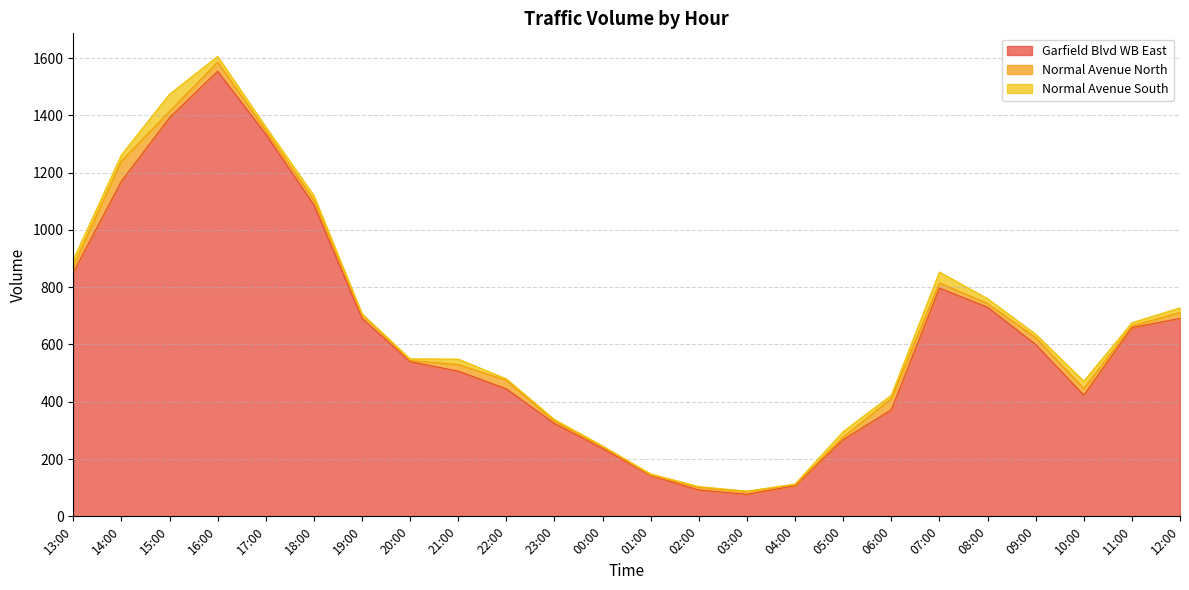

Reading left to right, transcribe all the data shown in this chart.

Garfield Blvd WB East: 852	1170	1392	1554	1334	1087	691	540	507	445	324	237	142	92	77	107	268	372	797	730	600	423	659	691
Normal Avenue North: 22	71	22	32	13	17	14	4	23	30	8	6	2	9	10	3	9	39	18	13	24	23	6	21
Normal Avenue South: 22	21	60	20	13	16	2	6	19	5	6	3	4	3	1	3	19	12	38	17	12	26	11	16